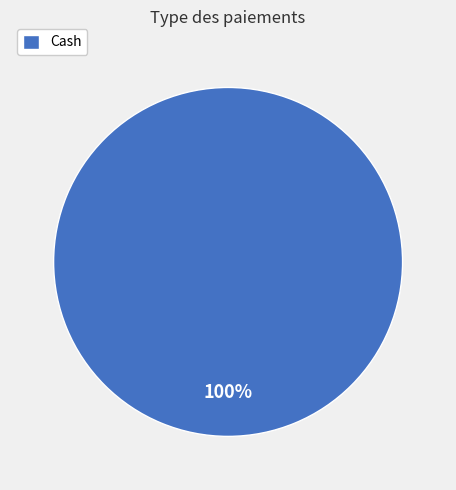

To the nearest percent, what percentage of the pie is Cash?

100%